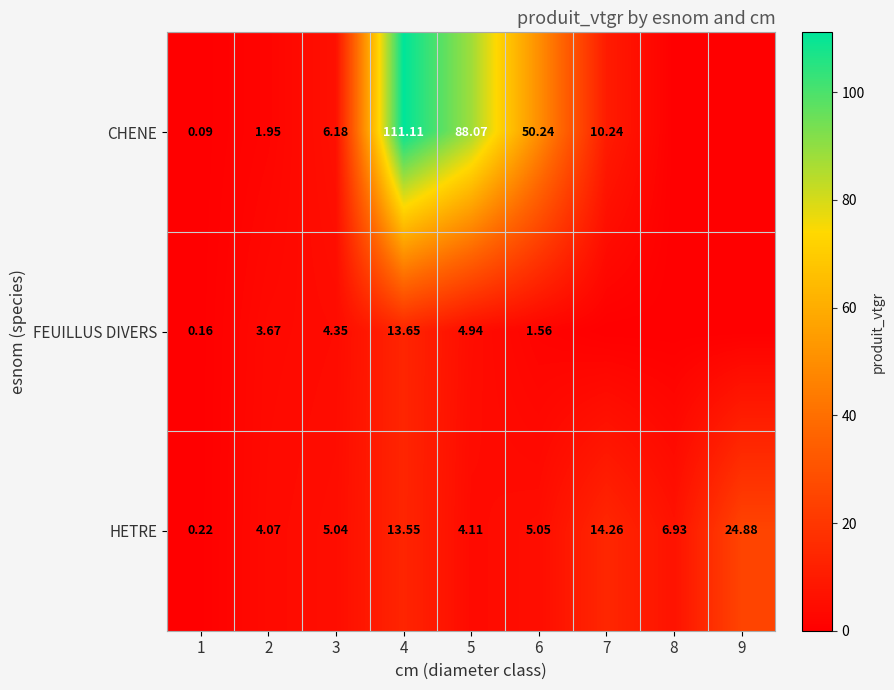

Which has a higher value, 6 or 3?

6